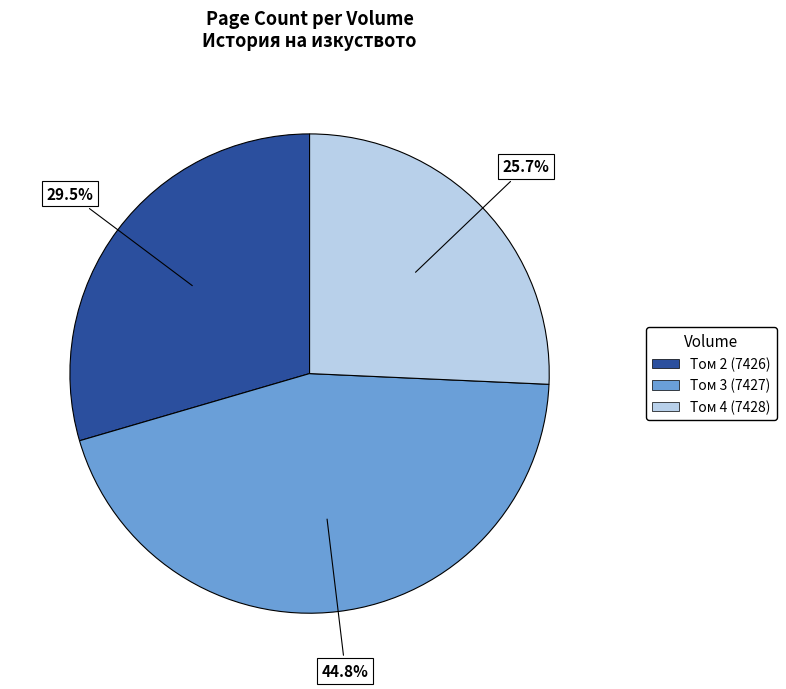

The Том 3 (7427) slice represents 45% of the pie. True or false?

True